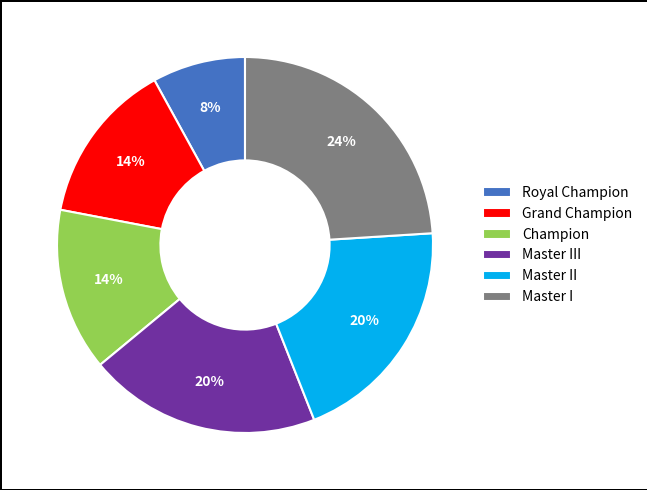

Do Champion and Grand Champion together represent more than half of the pie?

No